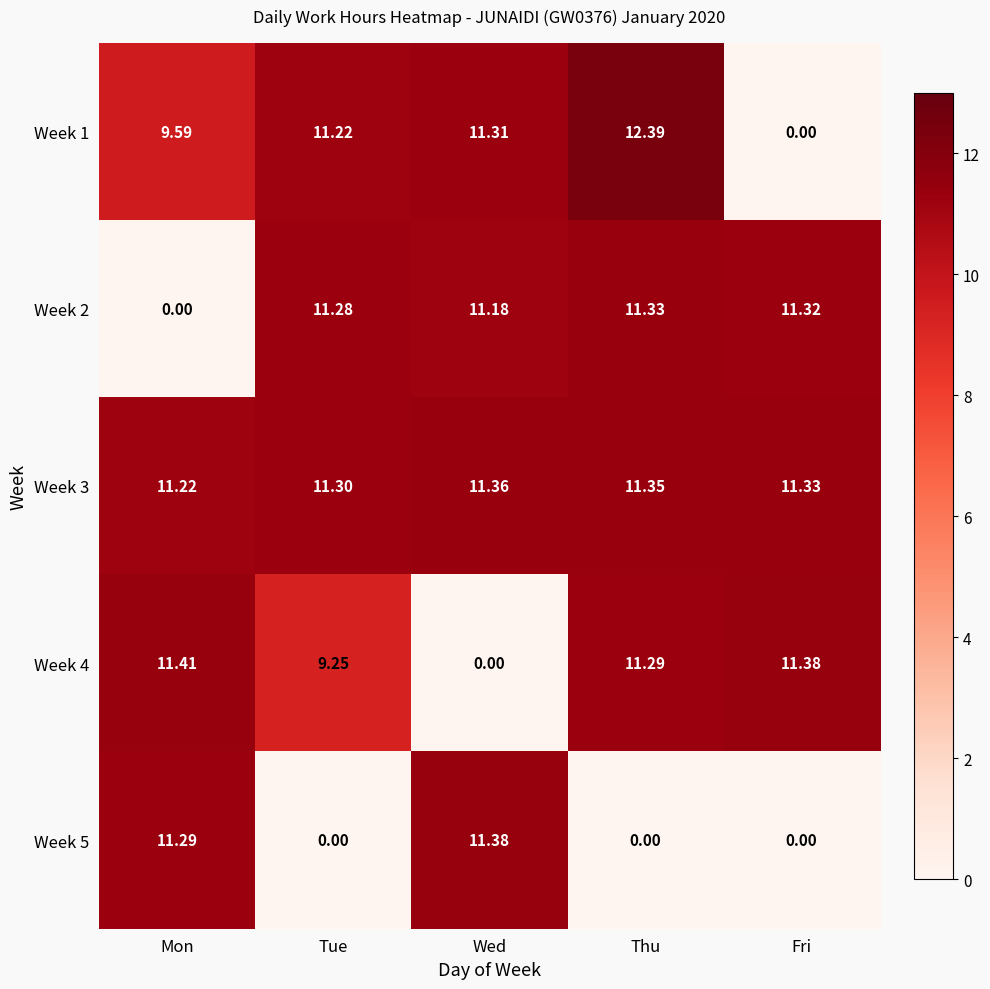

What is the spread (max minus min) of values at Wed?

11.4